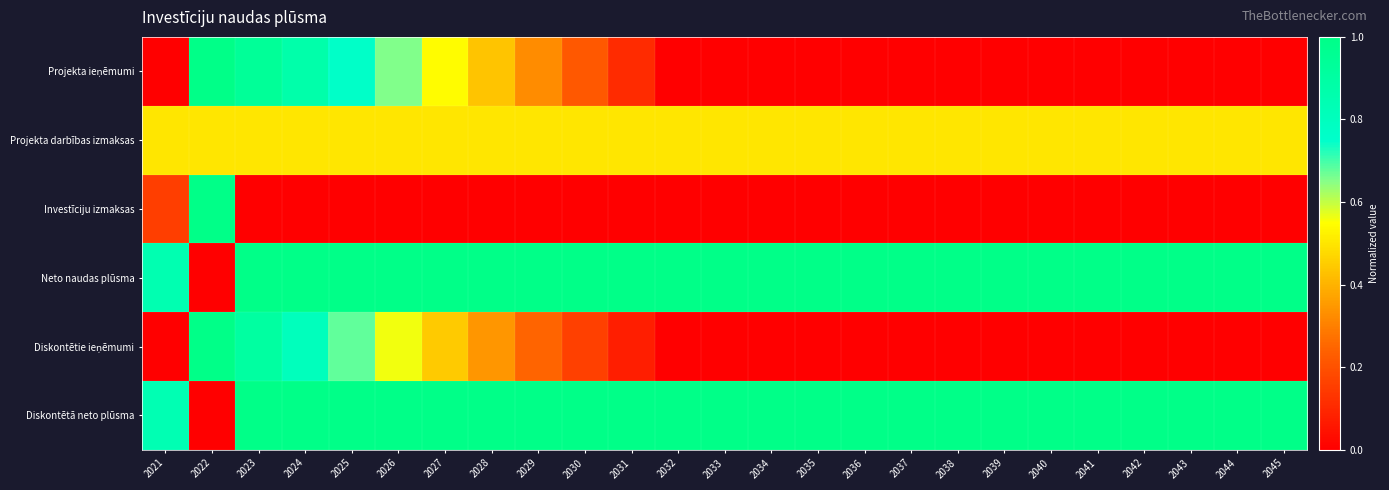

What is the spread (max minus min) of values at 2044?

1.0